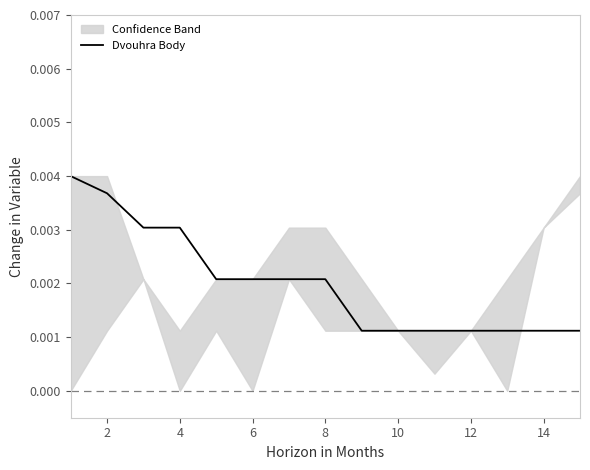

Count the number of categories in the chart.

15